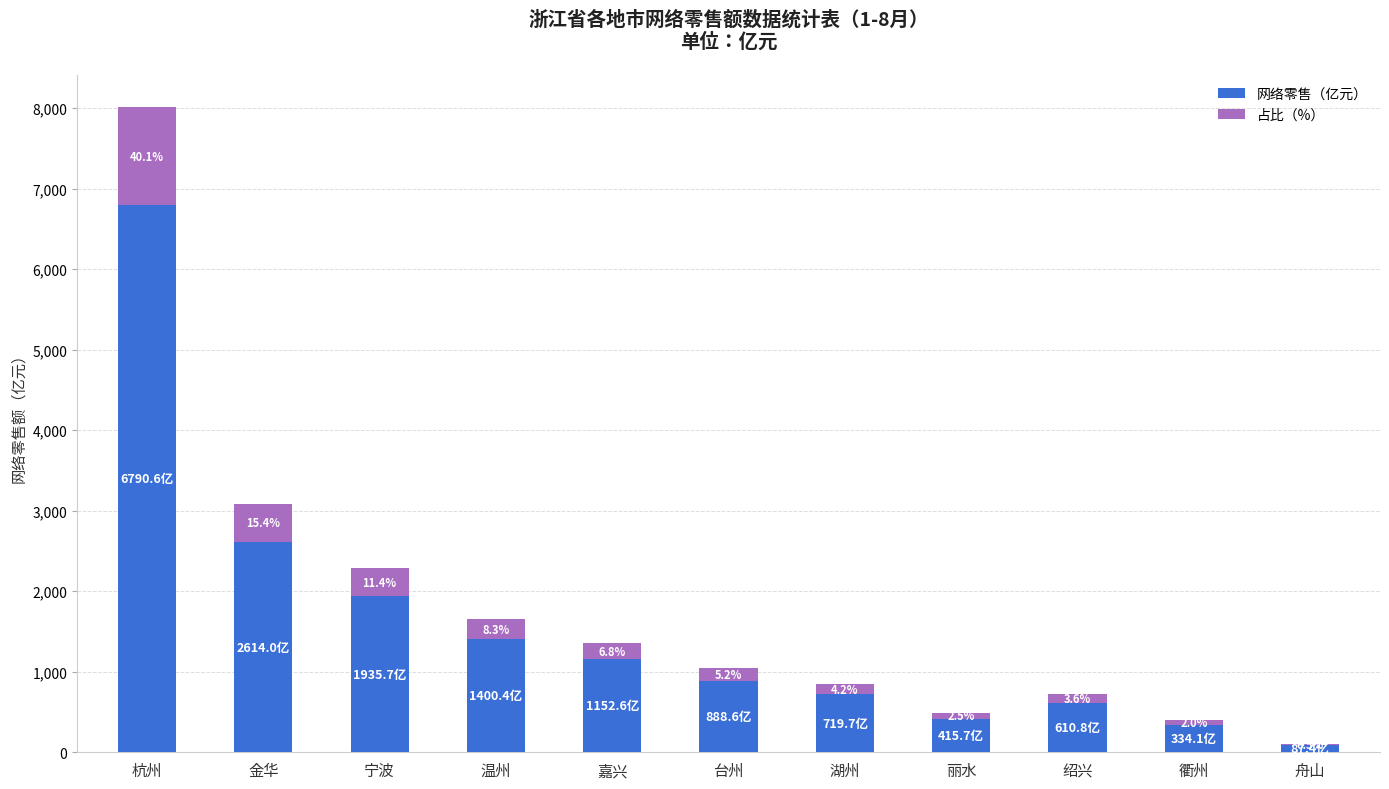

What is the sum of all 网络零售（亿元） values?

16949.6